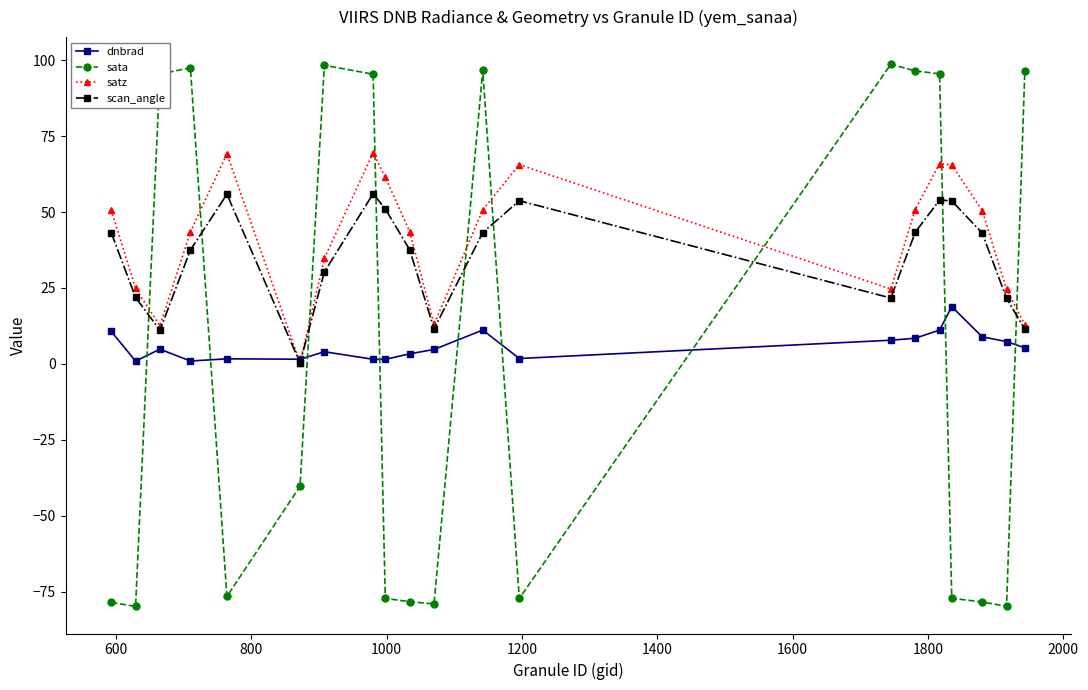

What is the value of the satz point at the 15th from the left?

50.8